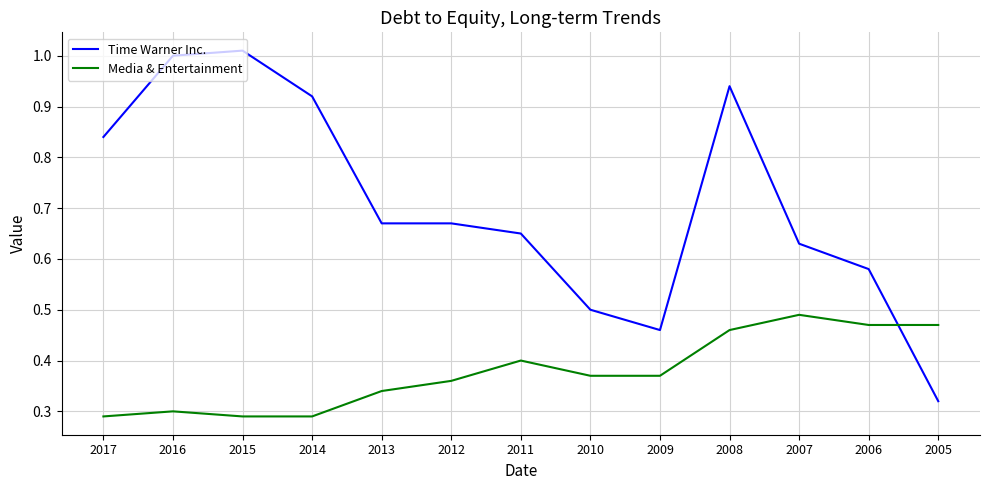

Is it true that Media & Entertainment equals 0.3 at 2017?

True